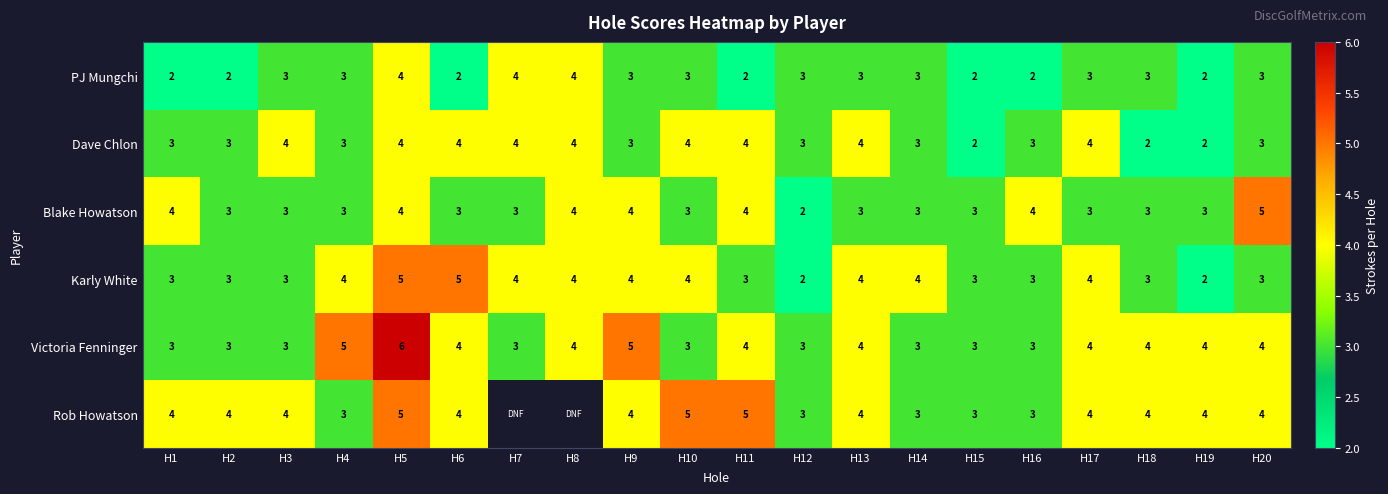

At which category does the chart reach its minimum across all series?

H1